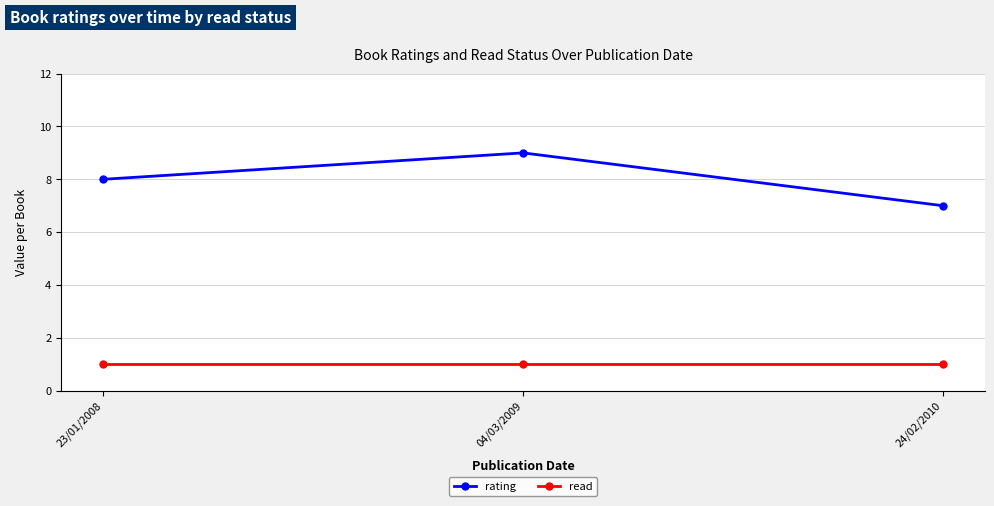

What is the lowest value of the rating series?

7